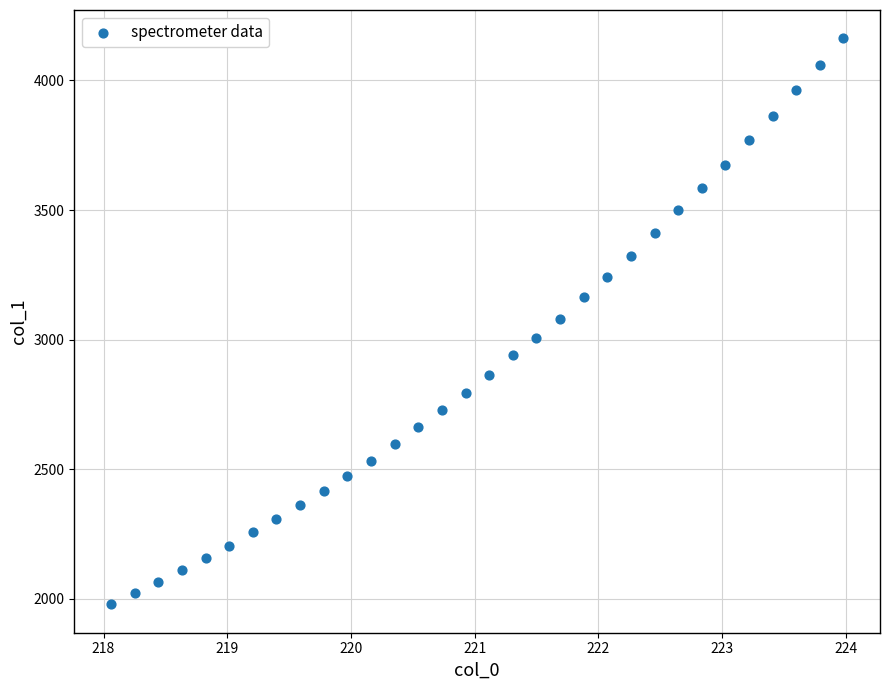

What is the range of Y values (max minus min)?

2184.1